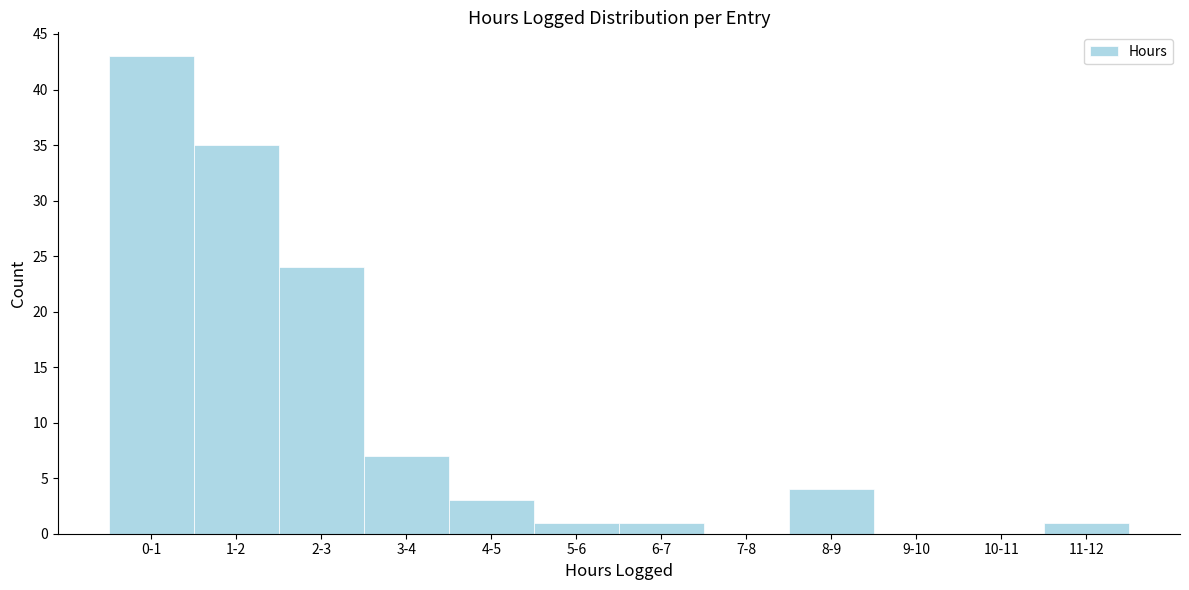

Reading left to right, extract all data points from this chart.

0-1=43	1-2=35	2-3=24	3-4=7	4-5=3	5-6=1	6-7=1	7-8=0	8-9=4	9-10=0	10-11=0	11-12=1